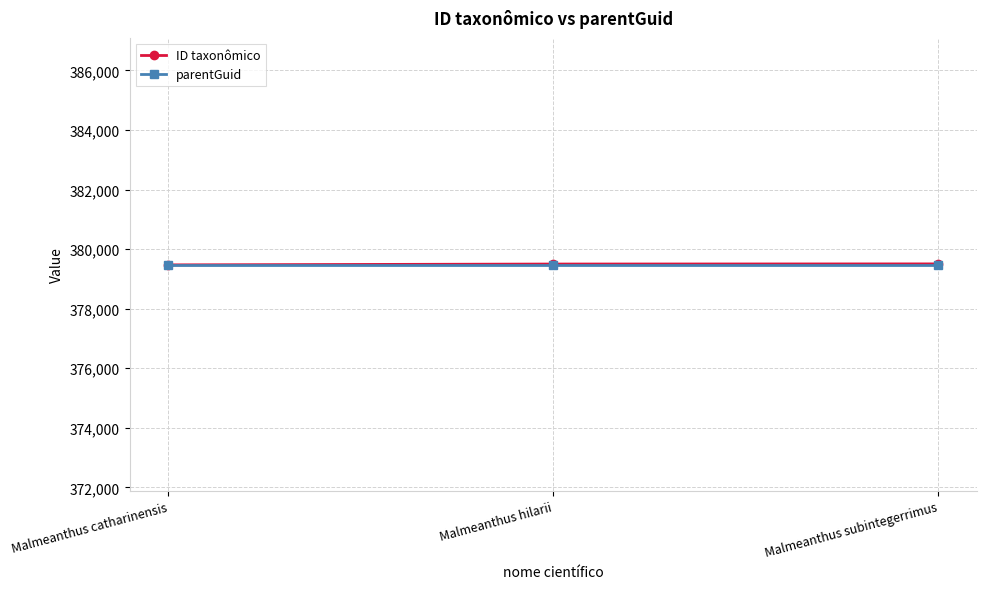

The ID taxonômico series shows 379471 at Malmeanthus catharinensis. True or false?

True